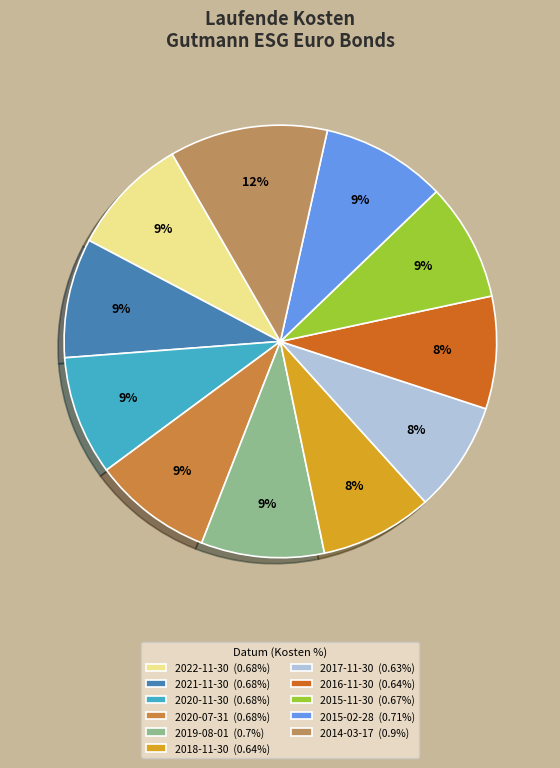

Count the number of slices in the pie.

11